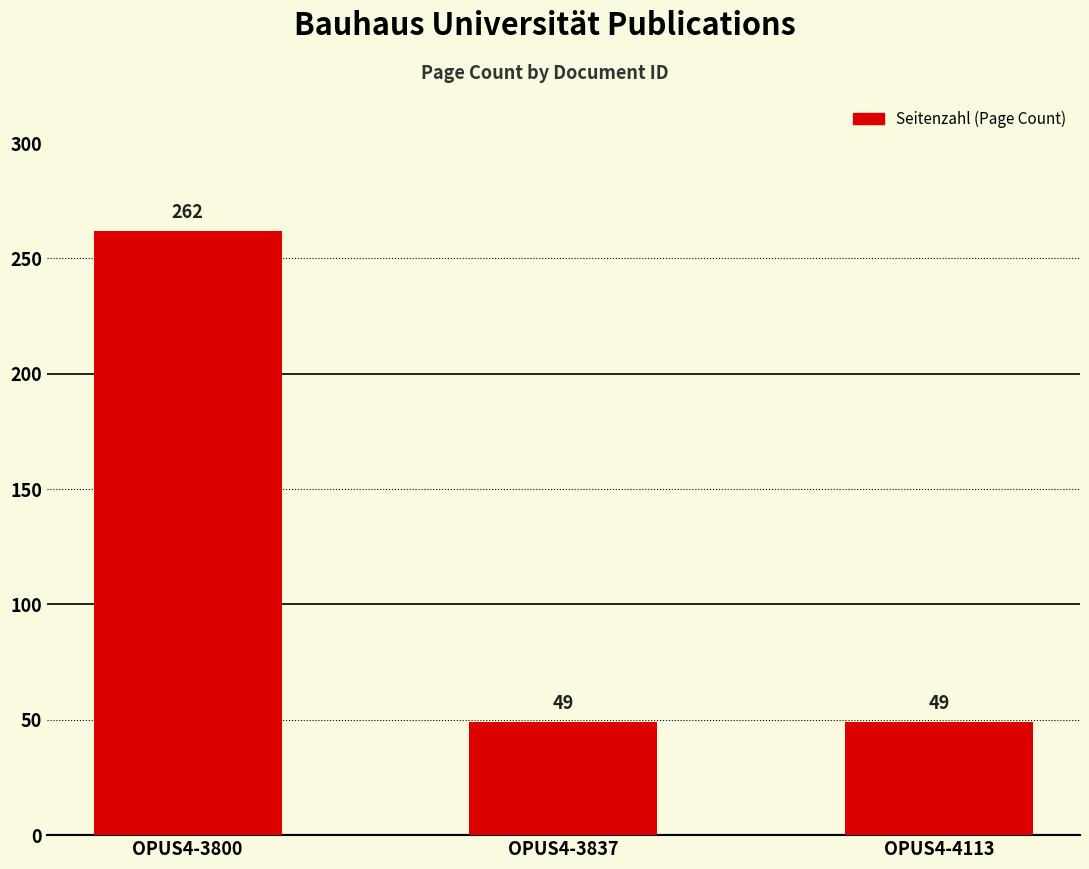

Between OPUS4-3800 and OPUS4-4113, which is larger?

OPUS4-3800